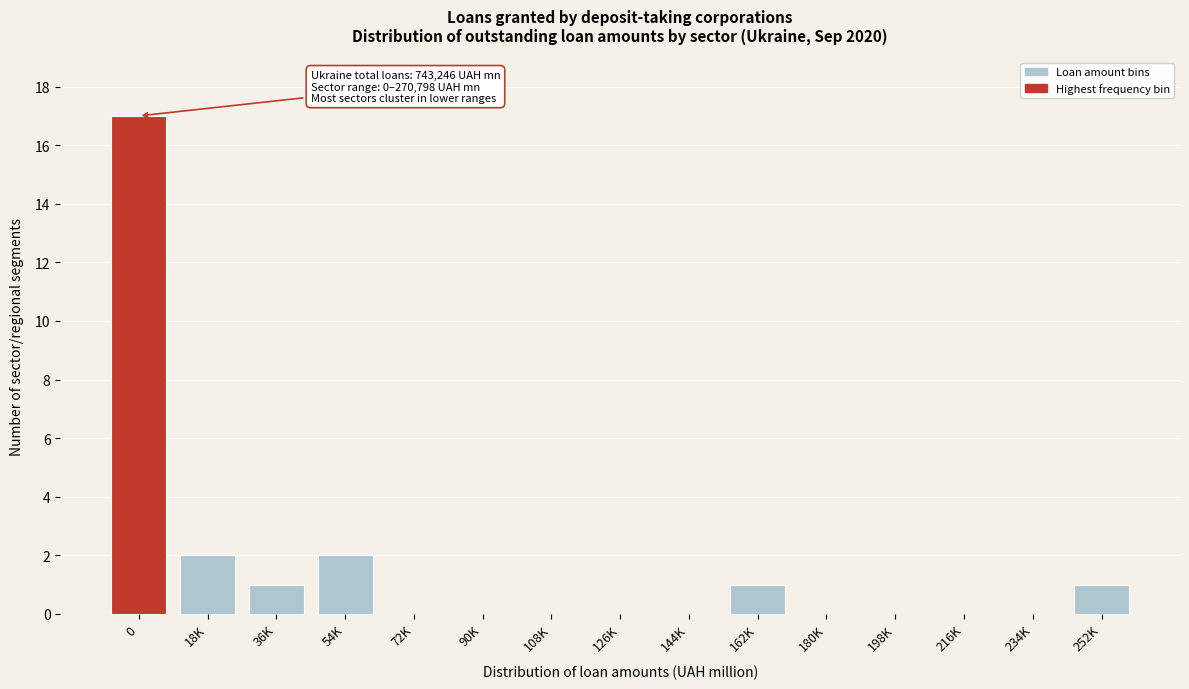

Reading right to left, transcribe all the data shown in this chart.

252K=1	234K=0	216K=0	198K=0	180K=0	162K=1	144K=0	126K=0	108K=0	90K=0	72K=0	54K=2	36K=1	18K=2	0=17